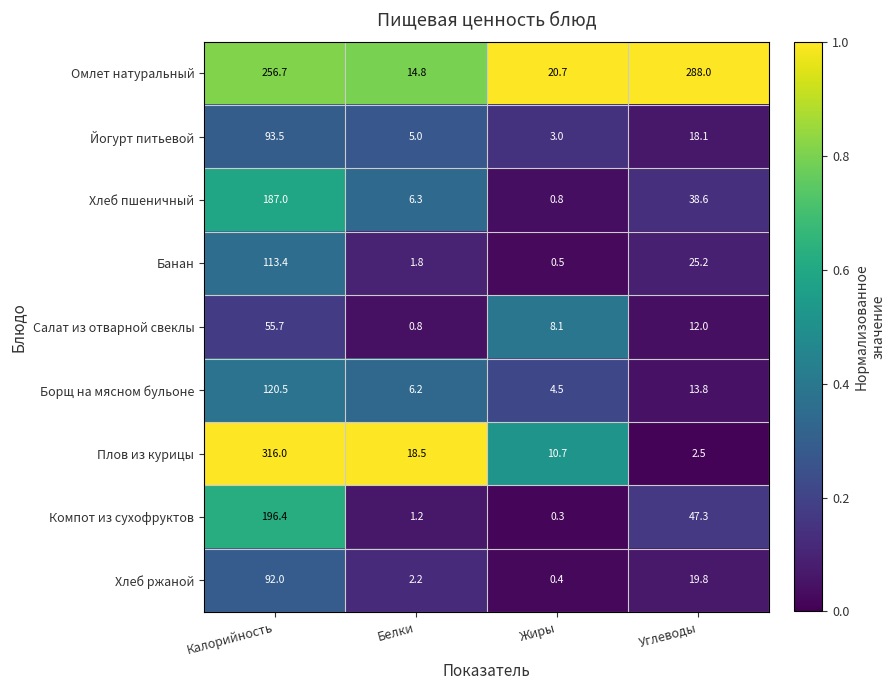

Is it true that Банан equals 113.4 at Калорийность?

True